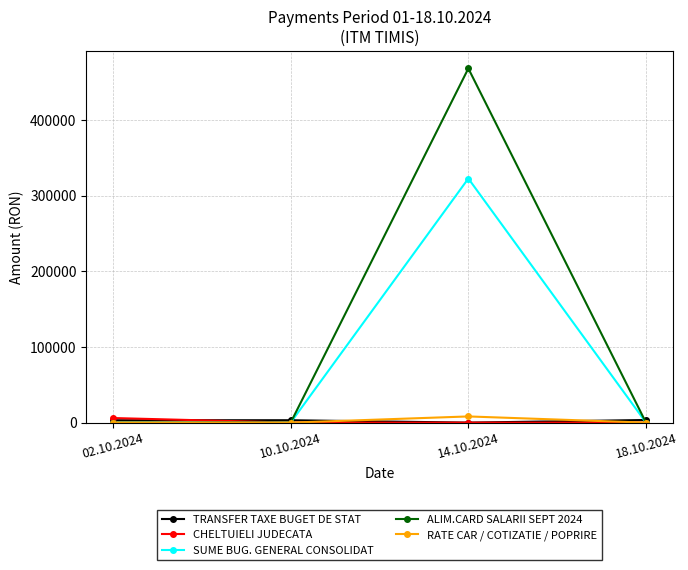

Which category has the highest value across all series?

14.10.2024